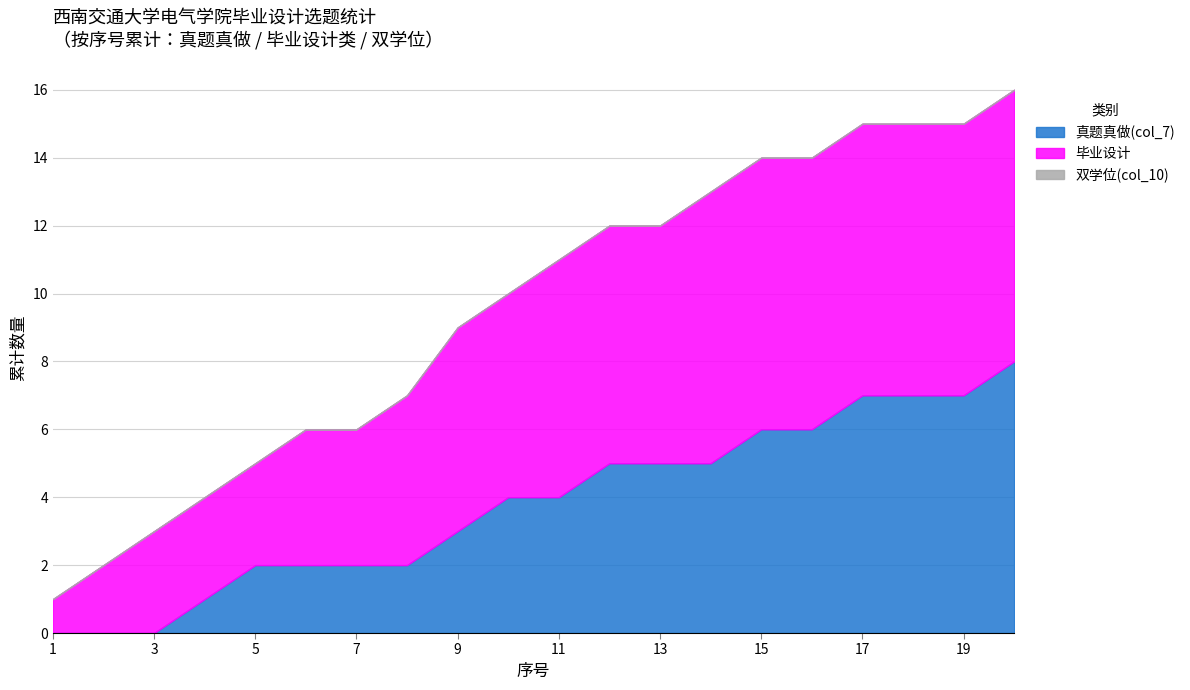

Count the number of categories in the chart.

20